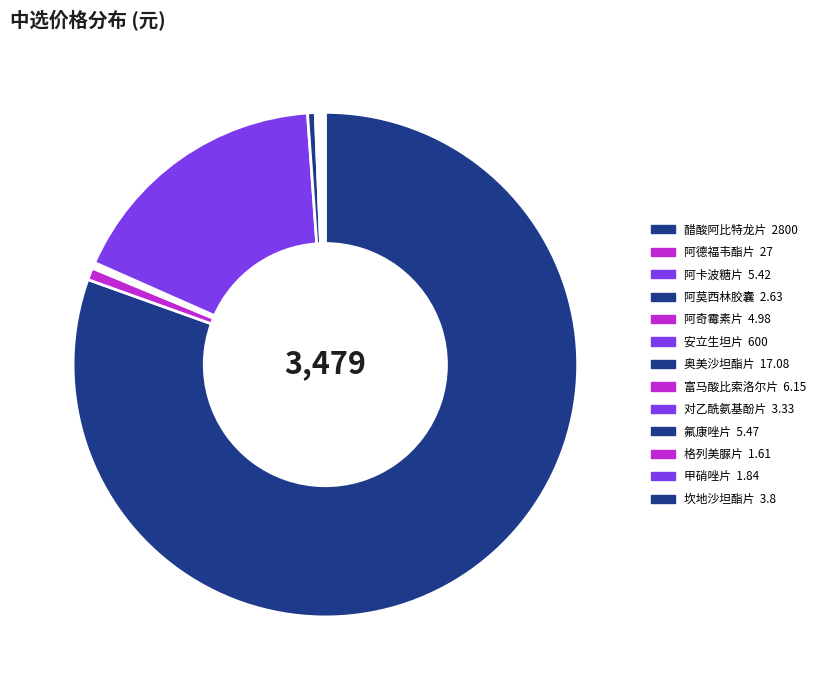

Is 醋酸阿比特龙片 the majority of the pie?

Yes